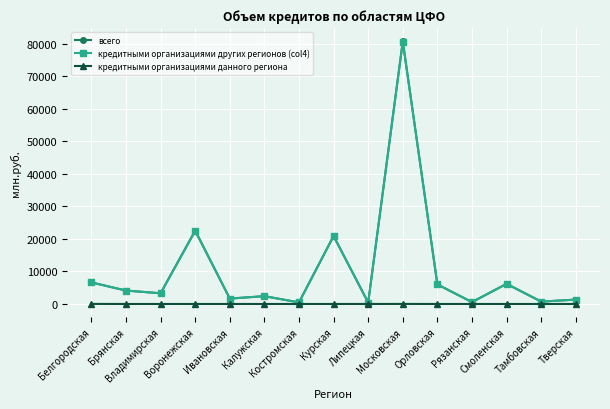

Where is the first local minimum for всего?

Владимирская